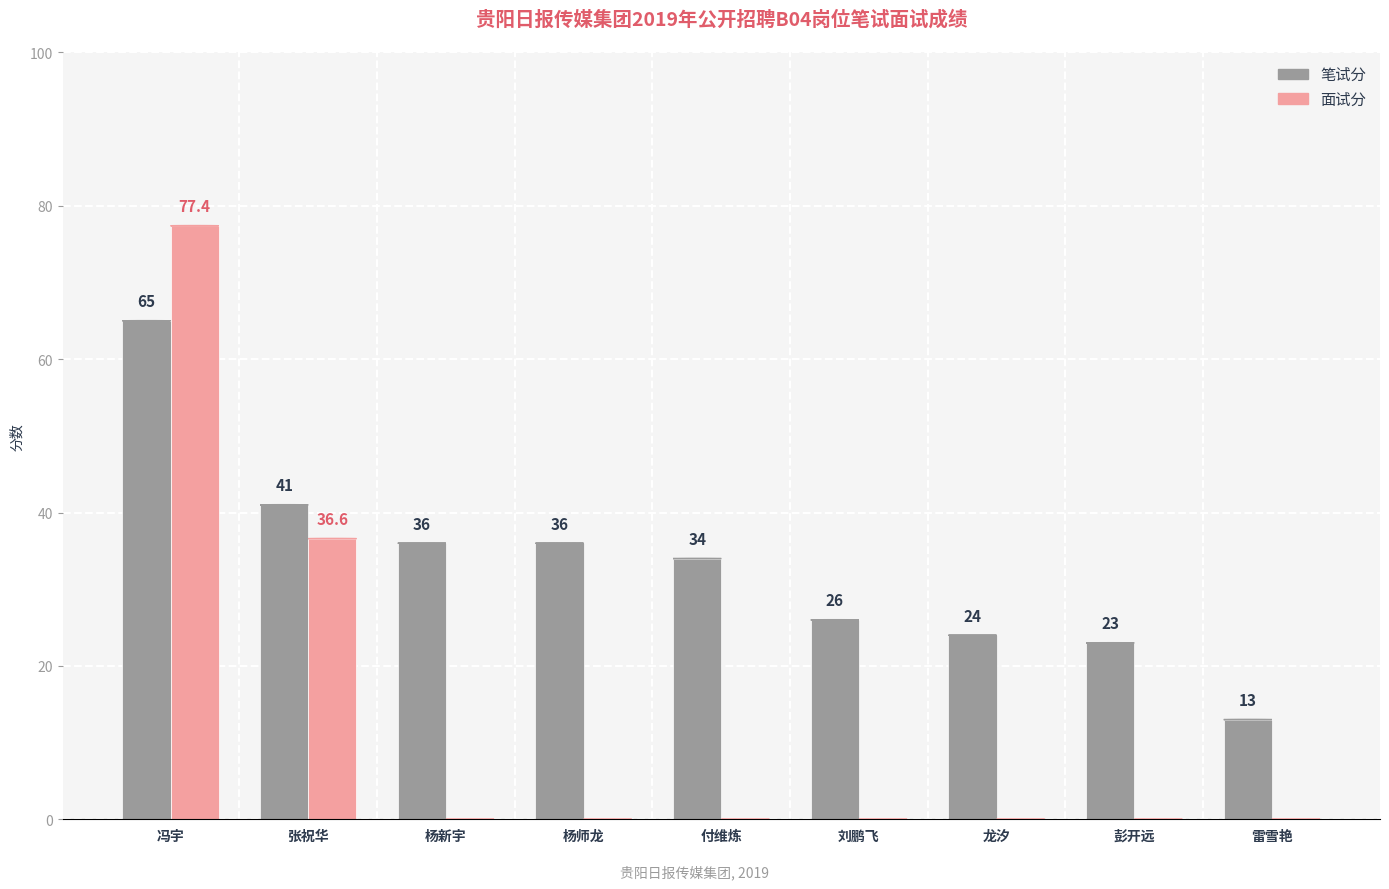

The value of 面试分 at 雷雪艳 is 0.0. True or false?

True